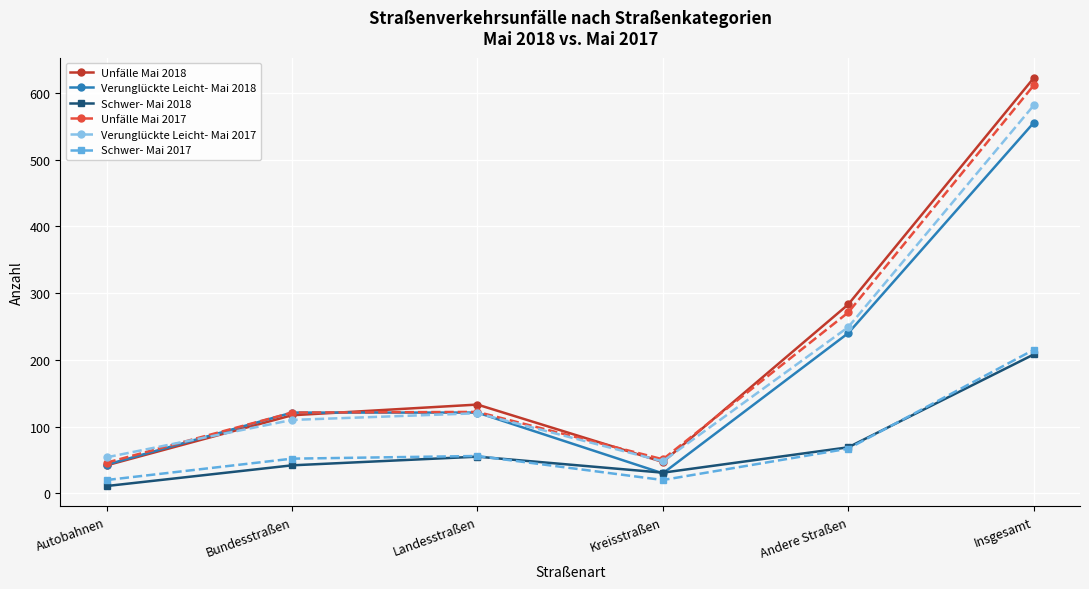

Does the chart have visible grid lines?

Yes